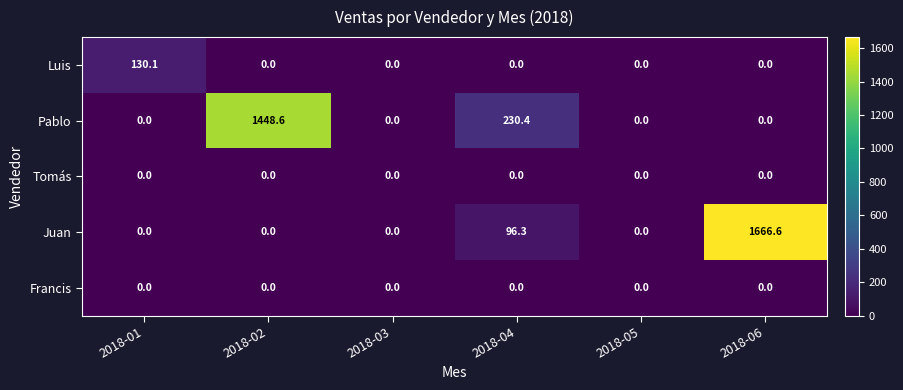

Which series has the widest spread of values?

Juan